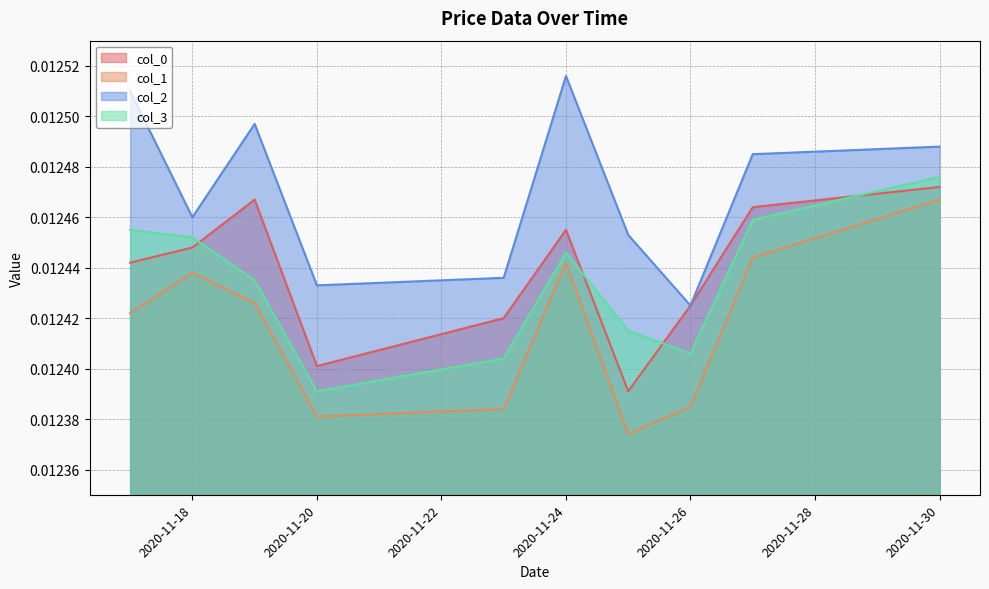

True or false: col_0 has more than 0 interior local peaks.

True